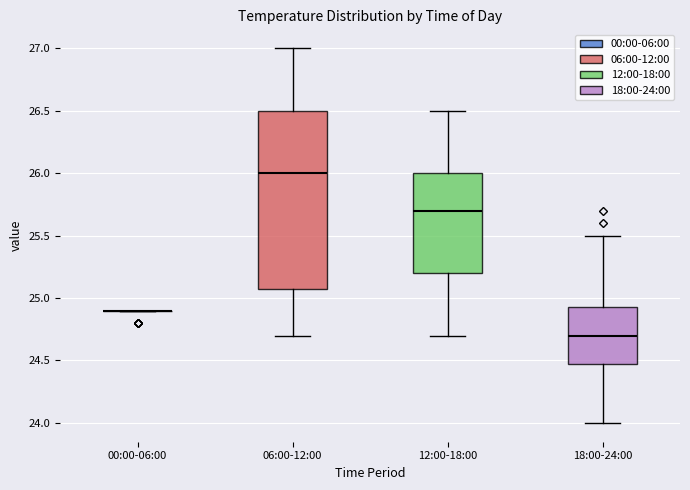

Where does the median line of the box for 18:00-24:00 sit on the y-axis? The values are not printed on the chart, so give them approximately, as read against the axis.

24.70